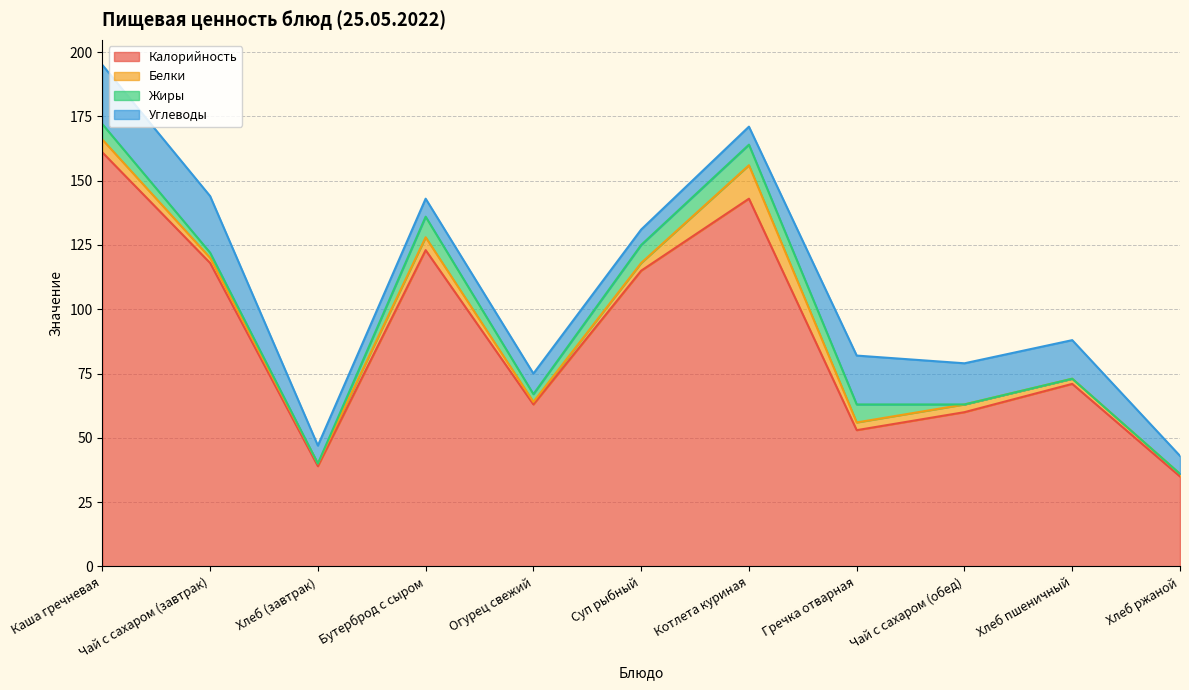

True or false: Жиры has more than 1 interior local peaks.

True